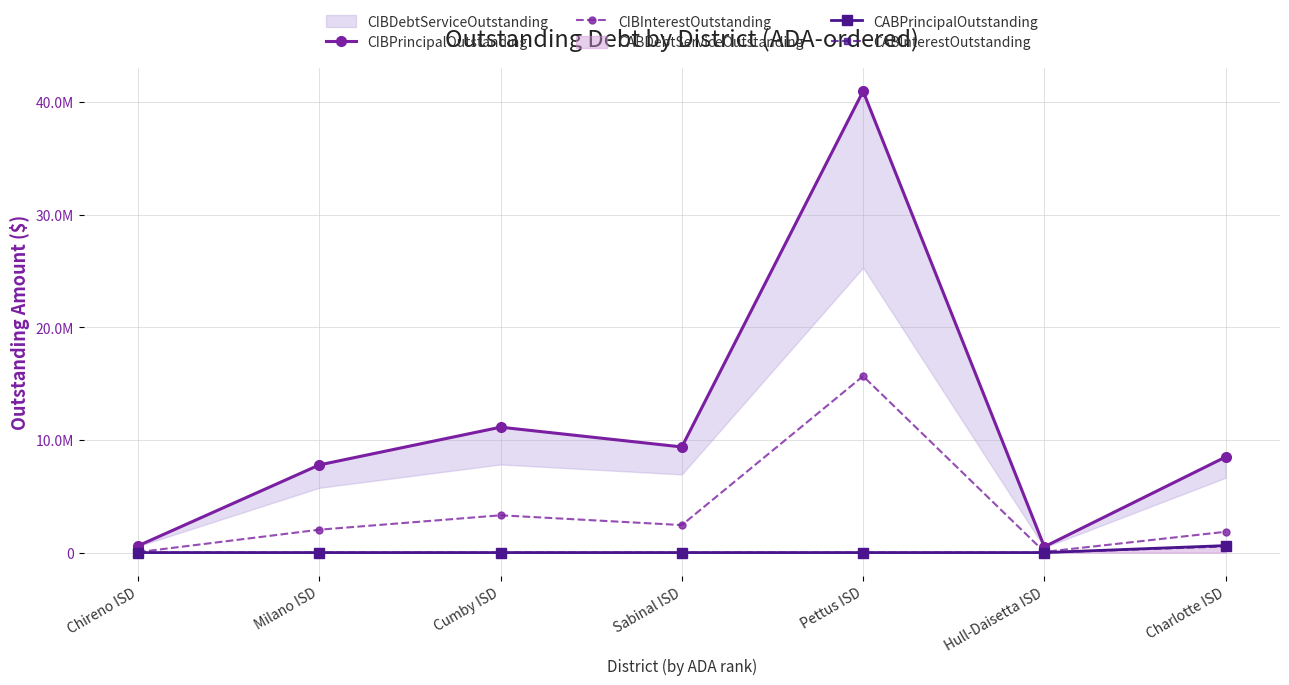

What is the highest value of the CABPrincipalOutstanding series?

620000.0